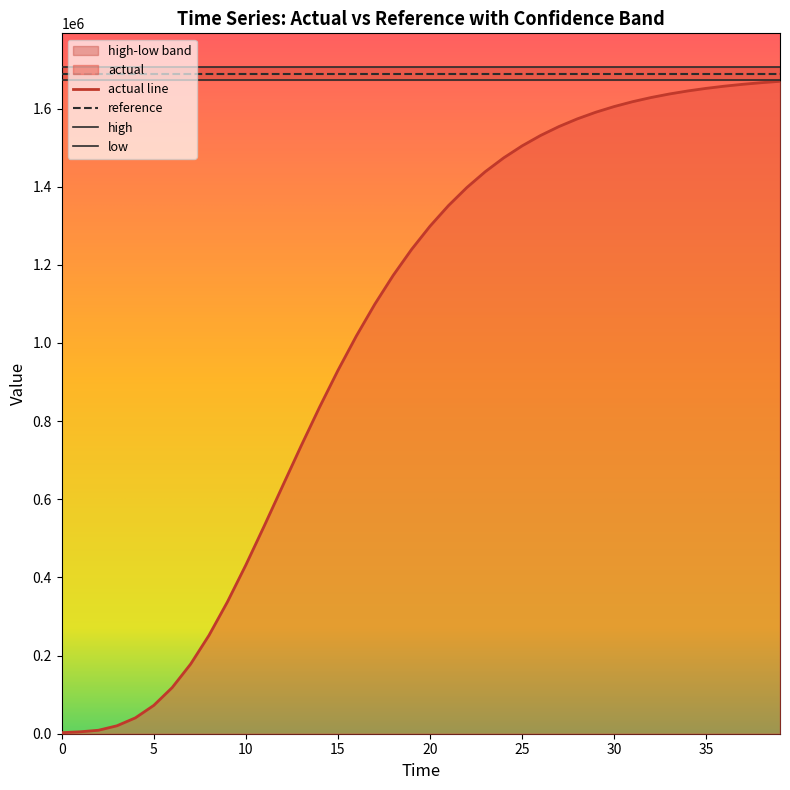

Reading right to left, what are all the values shown in this chart?

actual: 1669648.1	1666163.2	1662069.3	1657262.0	1651619.6	1645000.6	1637241.0	1628151.0	1617512.1	1605073.2	1590547.8	1573610.5	1553894.4	1530990.0	1504444.9	1473766.5	1438426.8	1397874.9	1351555.2	1298936.4	1239546.8	1173016.9	1099136.4	1017939.8	929812.8	835564.6	736485.0	634451.0	531912.7	431806.2	337373.9	251860.3	178100.6	118056.3	72437.2	40522.1	20290.4	8891.4	4923.9	2696.2
high: 1707042.3	1707042.3	1707042.3	1707042.3	1707042.3	1707042.3	1707042.3	1707042.3	1707042.3	1707042.3	1707042.3	1707042.3	1707042.3	1707042.3	1707042.3	1707042.3	1707042.3	1707042.3	1707042.3	1707042.3	1707042.3	1707042.3	1707042.3	1707042.3	1707042.3	1707042.3	1707042.3	1707042.3	1707042.3	1707042.3	1707042.3	1707042.3	1707042.3	1707042.3	1707042.3	1707042.3	1707042.3	1707042.3	1707042.3	1707042.3
low: 1671827.2	1671827.2	1671827.2	1671827.2	1671827.2	1671827.2	1671827.2	1671827.2	1671827.2	1671827.2	1671827.2	1671827.2	1671827.2	1671827.2	1671827.2	1671827.2	1671827.2	1671827.2	1671827.2	1671827.2	1671827.2	1671827.2	1671827.2	1671827.2	1671827.2	1671827.2	1671827.2	1671827.2	1671827.2	1671827.2	1671827.2	1671827.2	1671827.2	1671827.2	1671827.2	1671827.2	1671827.2	1671827.2	1671827.2	1671827.2
reference: 1689434.8	1689434.8	1689434.8	1689434.8	1689434.8	1689434.8	1689434.8	1689434.8	1689434.8	1689434.8	1689434.8	1689434.8	1689434.8	1689434.8	1689434.8	1689434.8	1689434.8	1689434.8	1689434.8	1689434.8	1689434.8	1689434.8	1689434.8	1689434.8	1689434.8	1689434.8	1689434.8	1689434.8	1689434.8	1689434.8	1689434.8	1689434.8	1689434.8	1689434.8	1689434.8	1689434.8	1689434.8	1689434.8	1689434.8	1689434.8